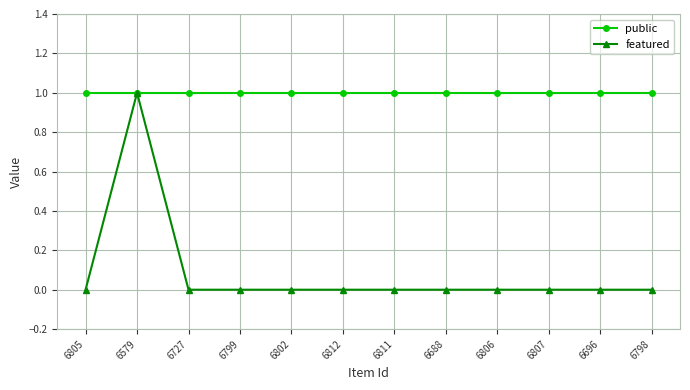

What is the approximate value of public at 6811?

1